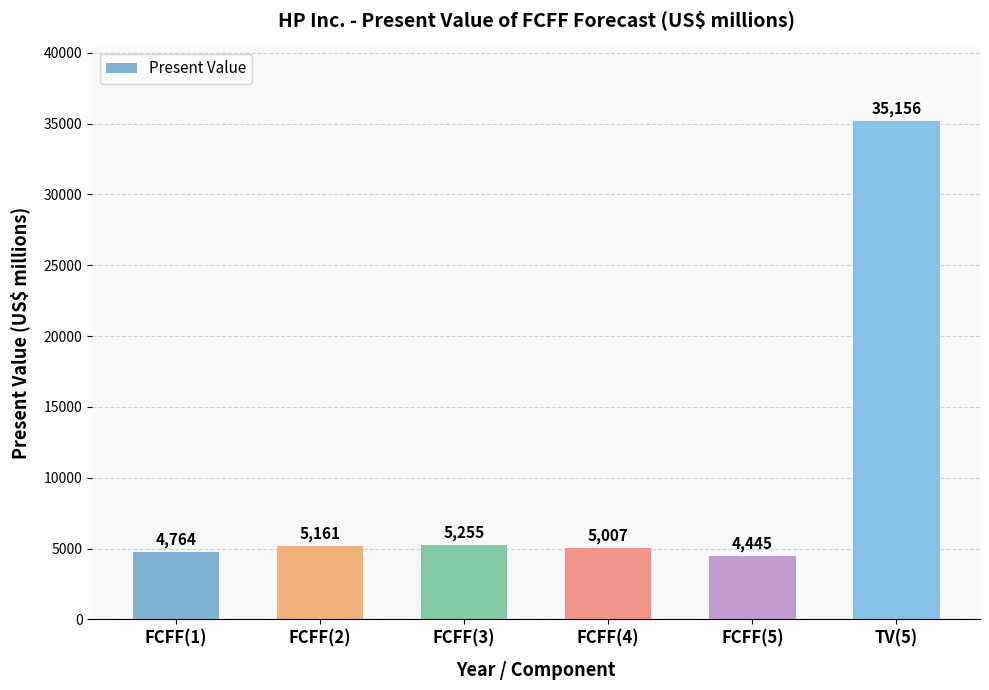

What is the approximate value at FCFF(1)?

4764